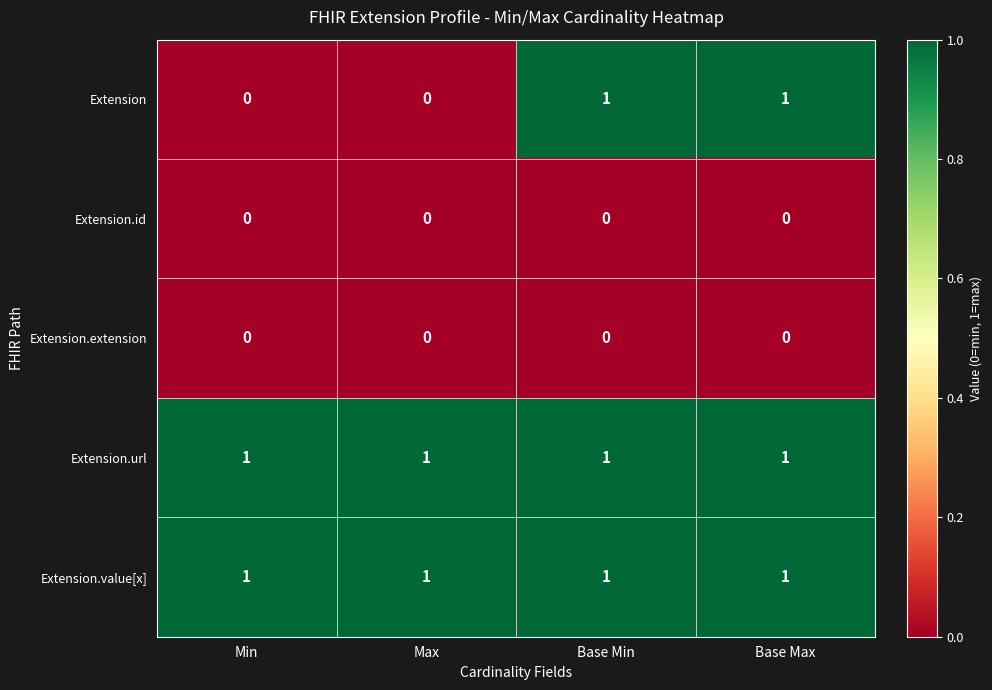

Which series changed the most between Max and Base Max?

Extension